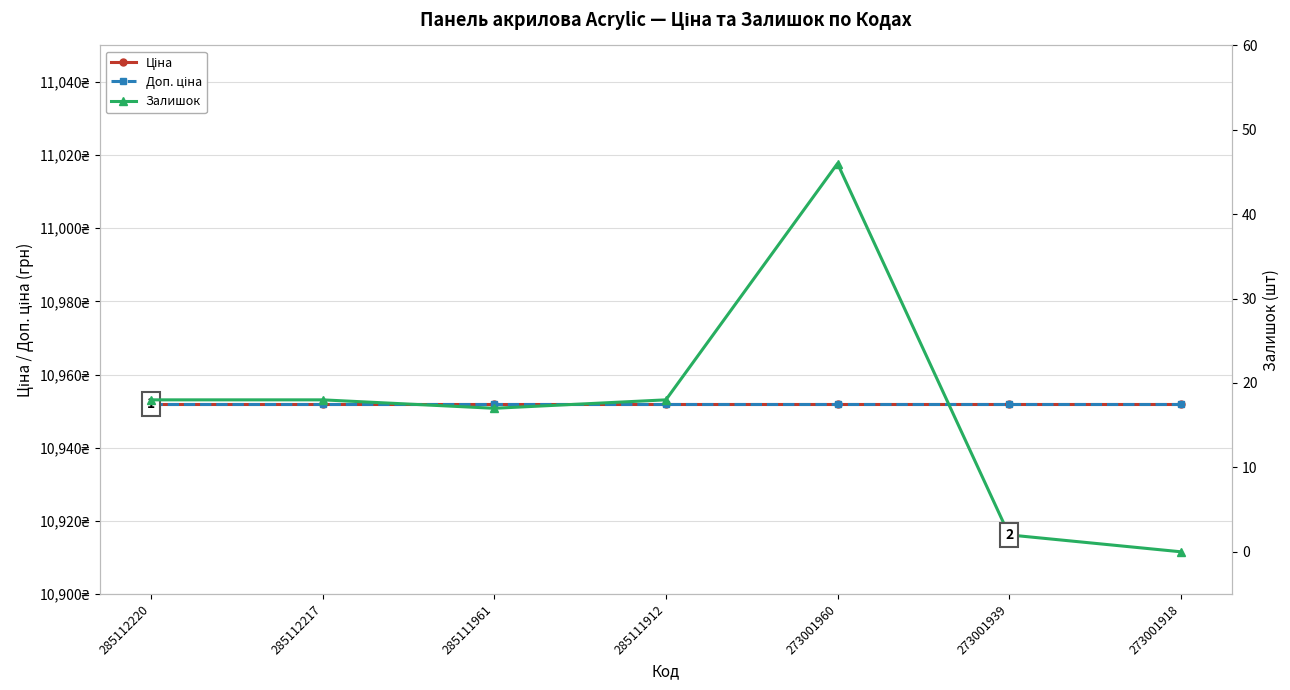

True or false: Залишок and Доп. ціна intersect in this chart.

False